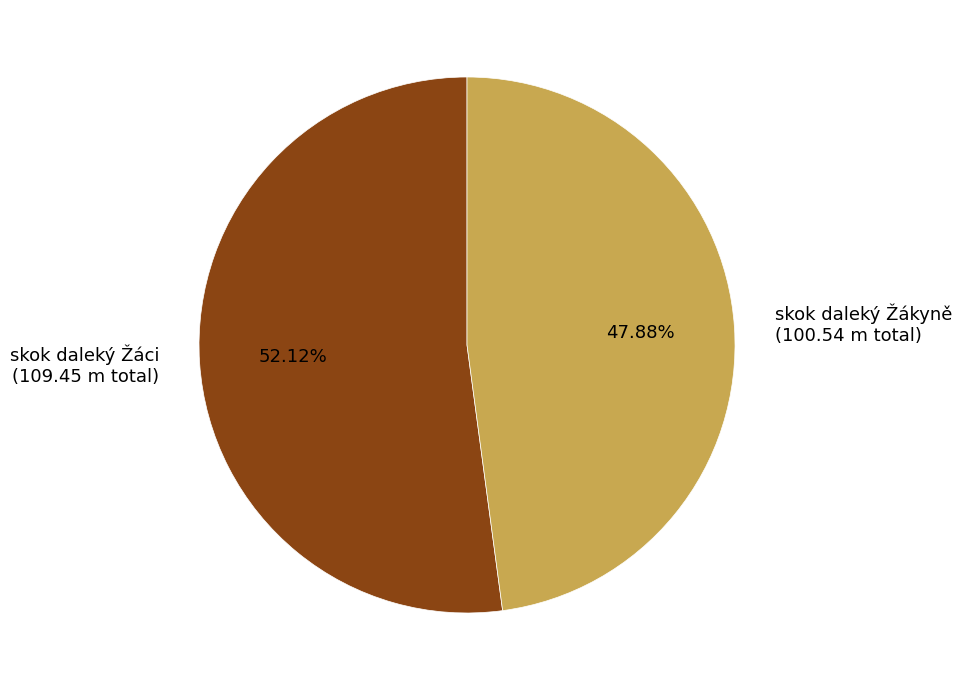

What is the ratio of the value at skok daleký Žákyně (100.54 m total) to the value at skok daleký Žáci (109.45 m total)?

0.9